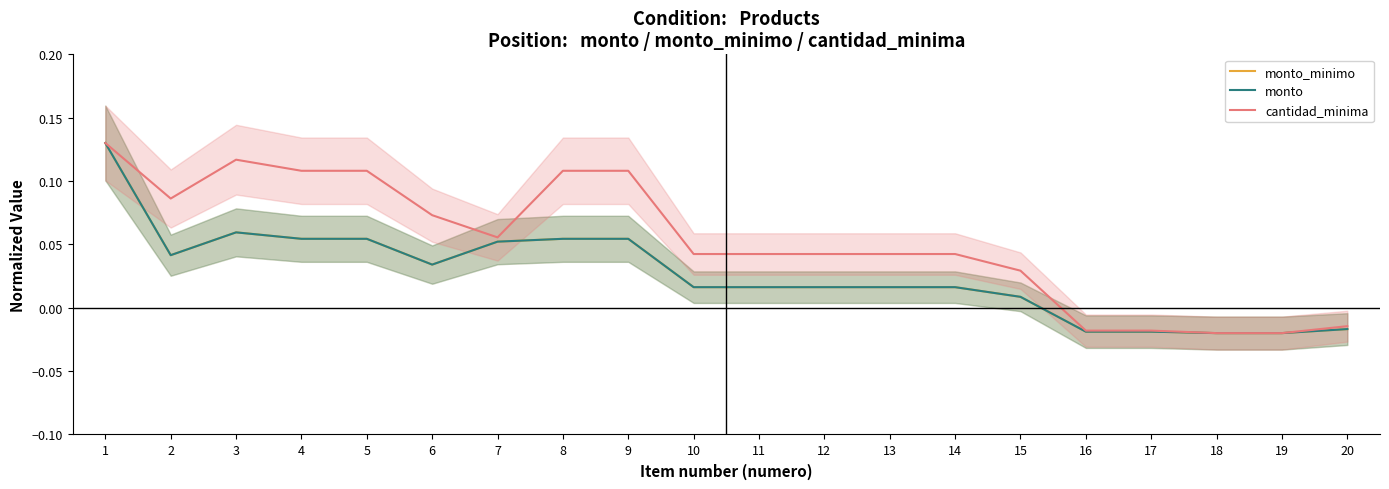

Which series has the largest range (max minus min)?

monto_minimo